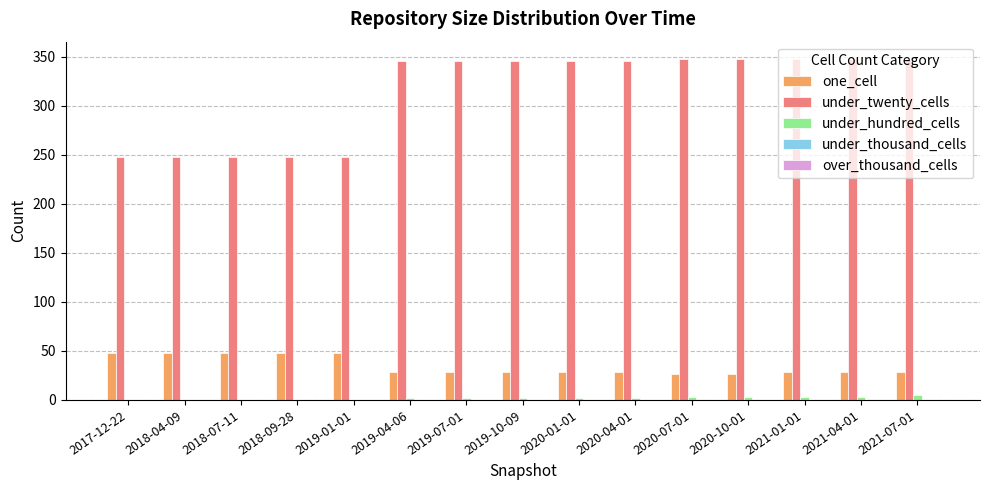

Is the value of under_hundred_cells at 2019-01-01 greater than the value of under_twenty_cells at 2019-07-01?

No